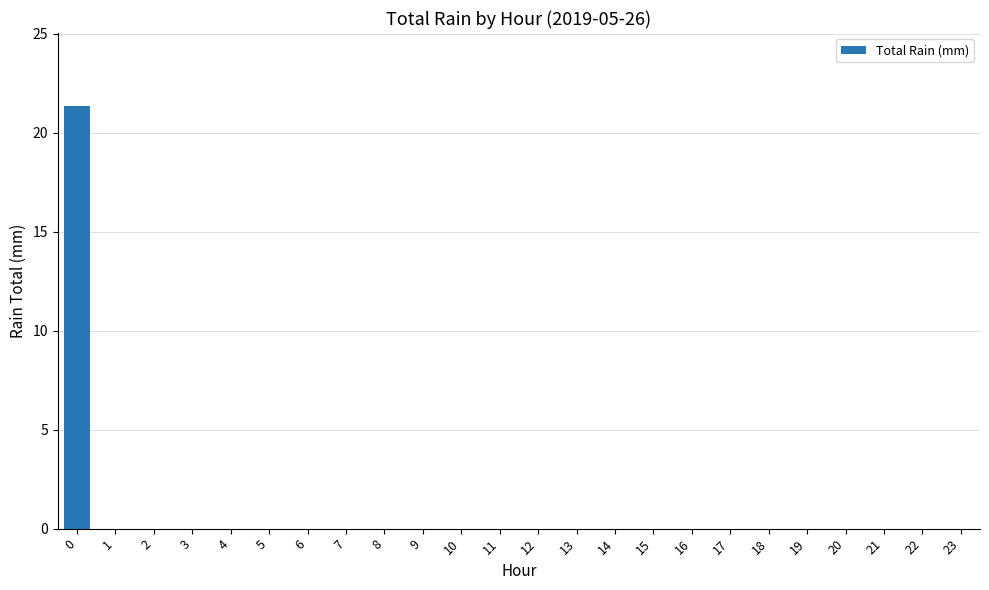

What is the maximum value shown in the chart?

21.3